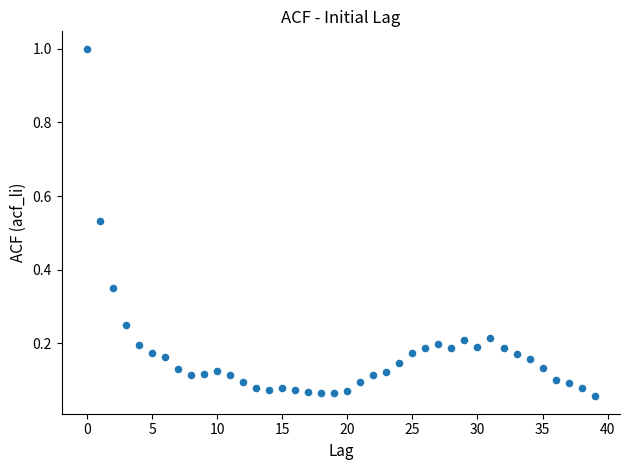

What is the range of Y values (max minus min)?

0.9